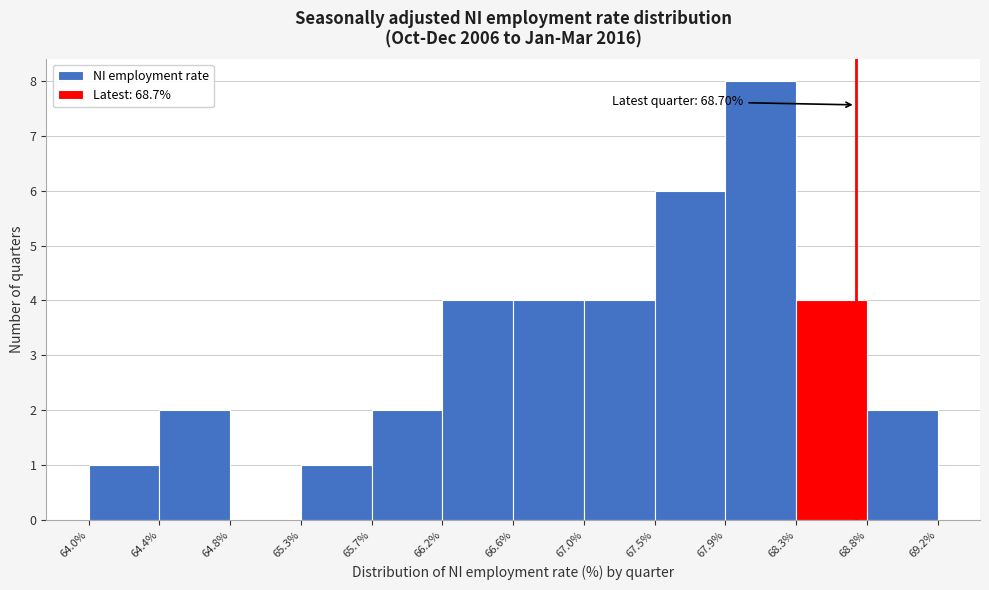

Over which range of the x-axis is the bar tallest?

67.9% to 68.3%